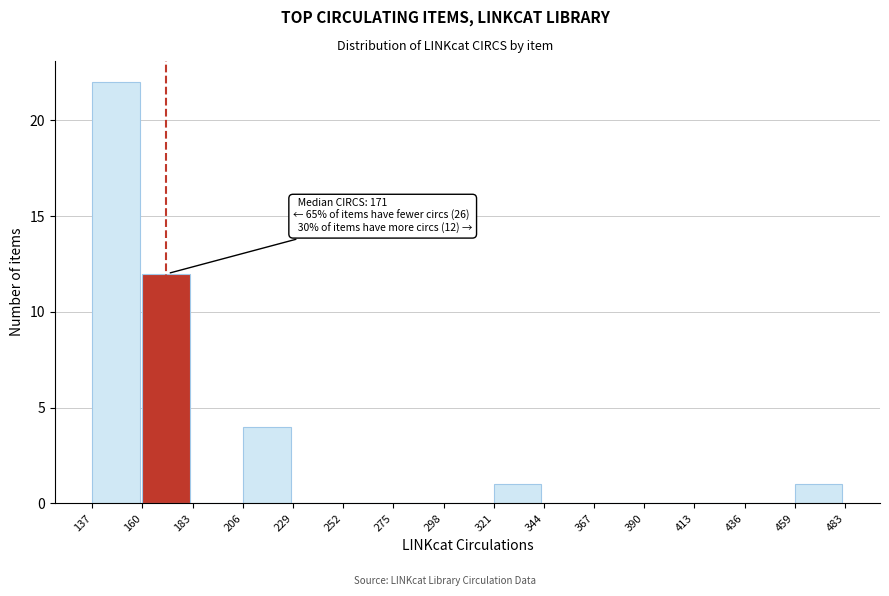

Over which range of the x-axis is the bar tallest?

137 to 160